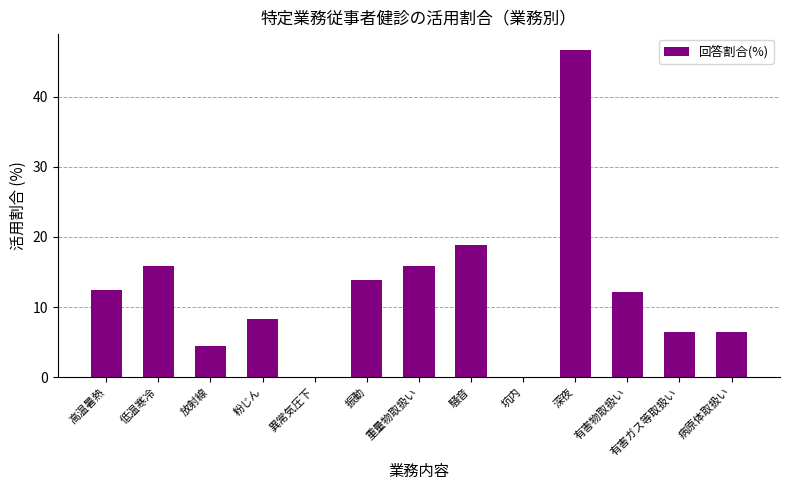

The chart shows a value of 12.2 at 有害物取扱い. True or false?

True